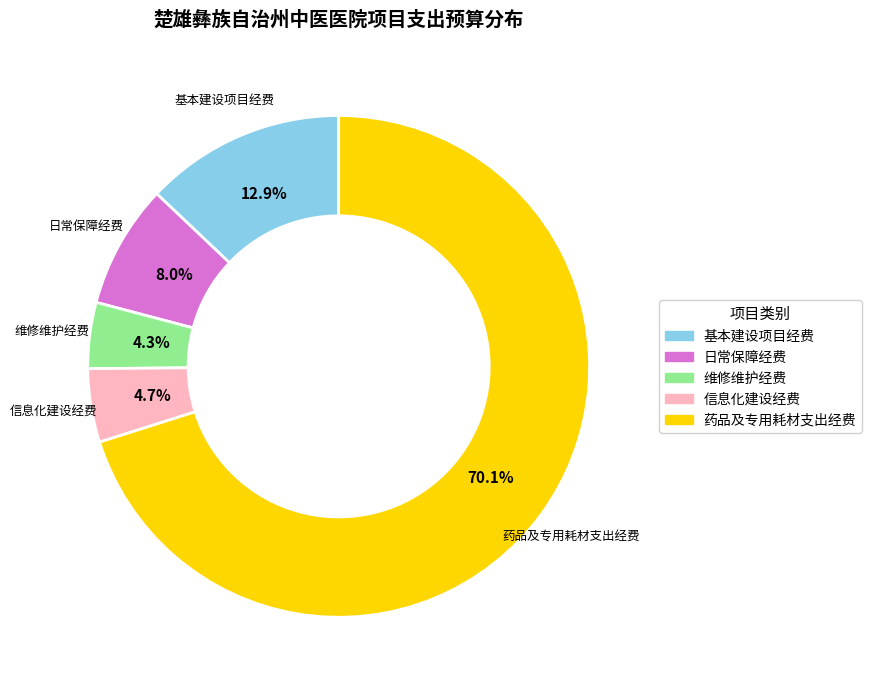

How many slices are in this pie chart?

5